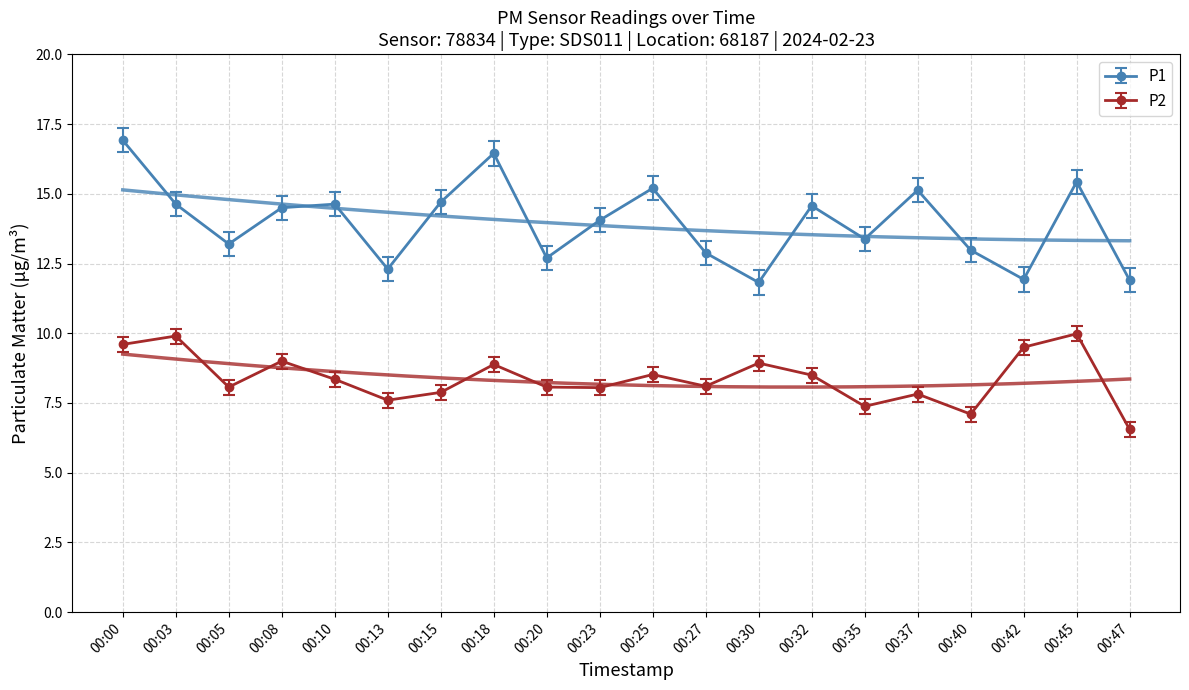

True or false: P1 and P2 cross at least once.

False